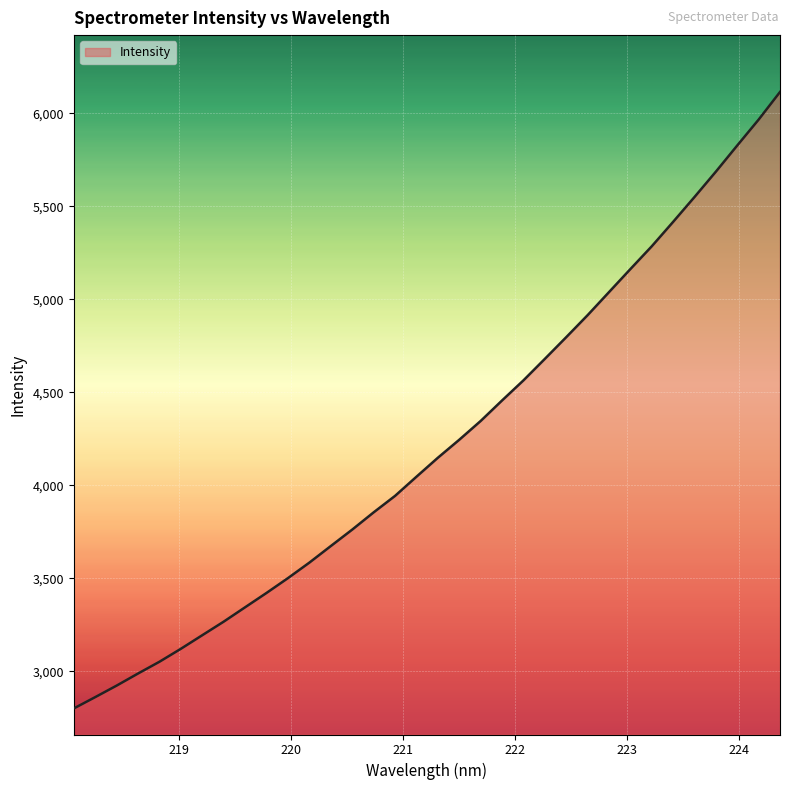

Does the chart have visible grid lines?

Yes